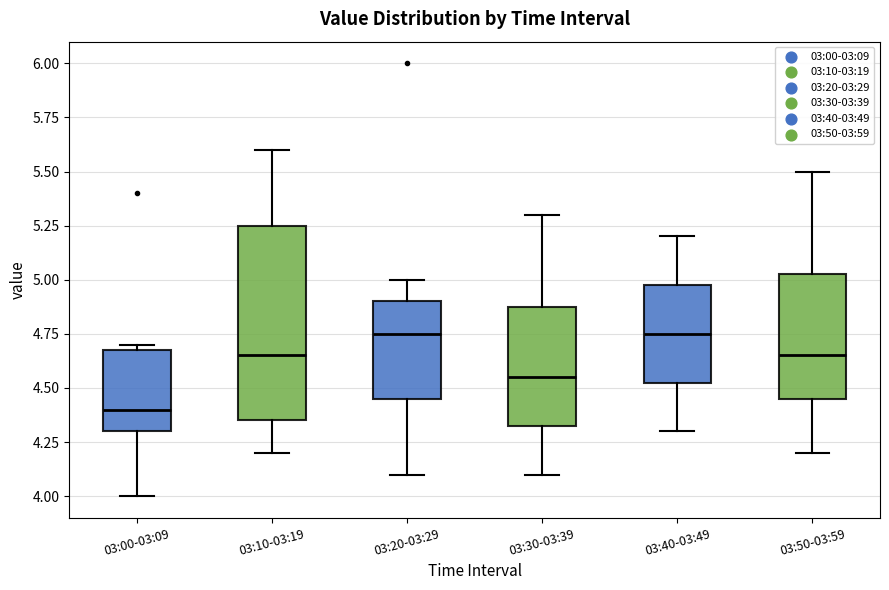

Which box is the tallest, from its lower edge to its upper edge?

03:10-03:19